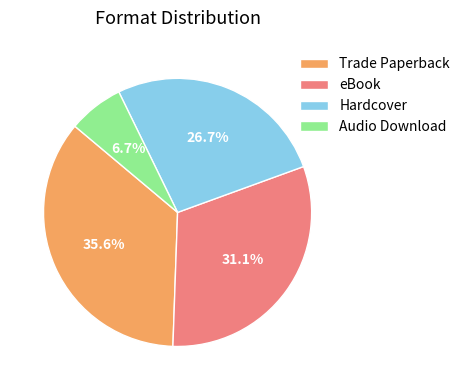

The Audio Download slice represents 1% of the pie. True or false?

False